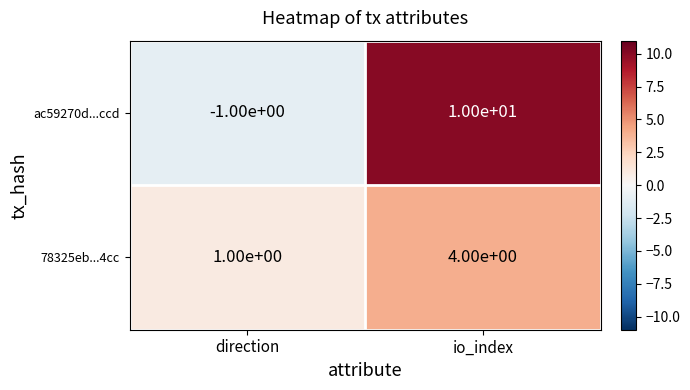

Is it true that 78325eb...4cc equals 4 at io_index?

True